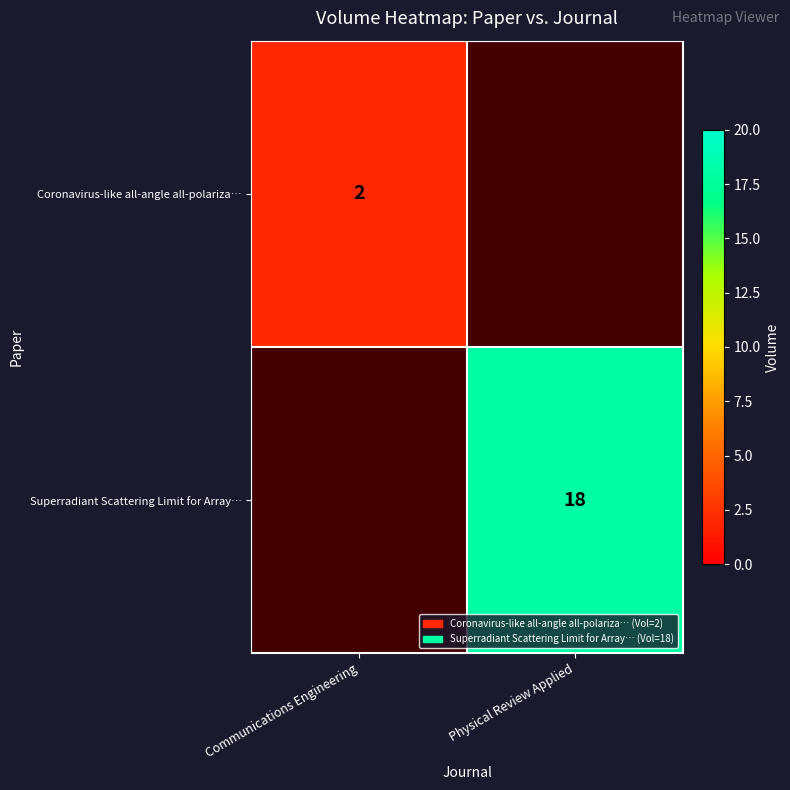

True or false: Superradiant Scattering Limit for Array… has a value of 25 at Physical Review Applied.

False